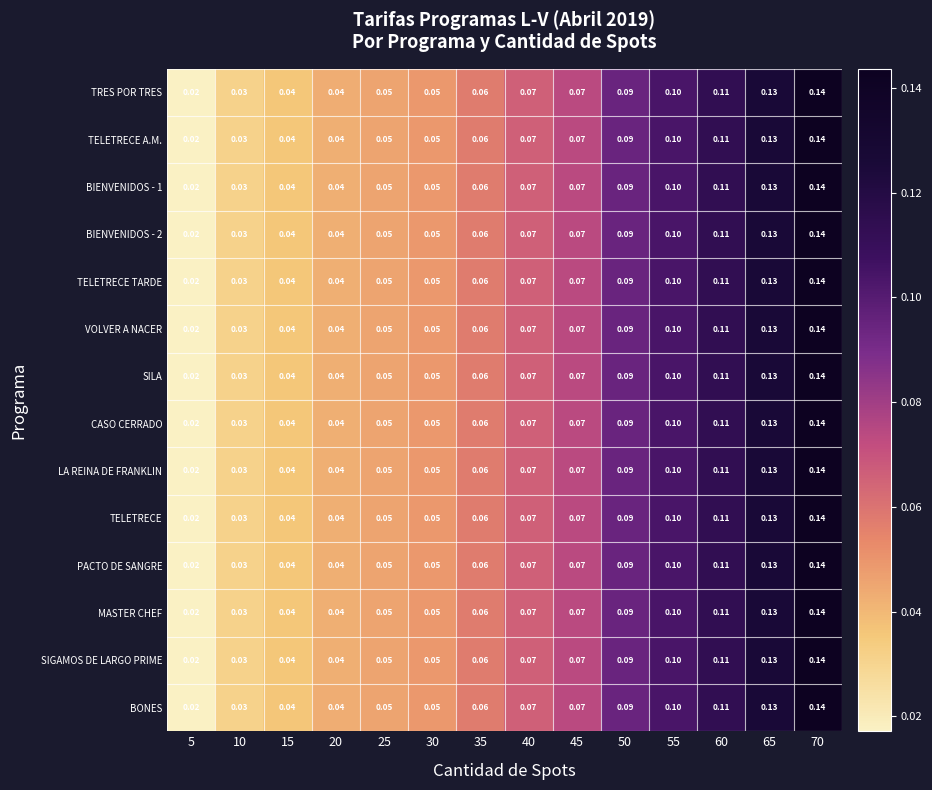

Is the value of LA REINA DE FRANKLIN at 5 greater than the value of BIENVENIDOS - 1 at 55?

No